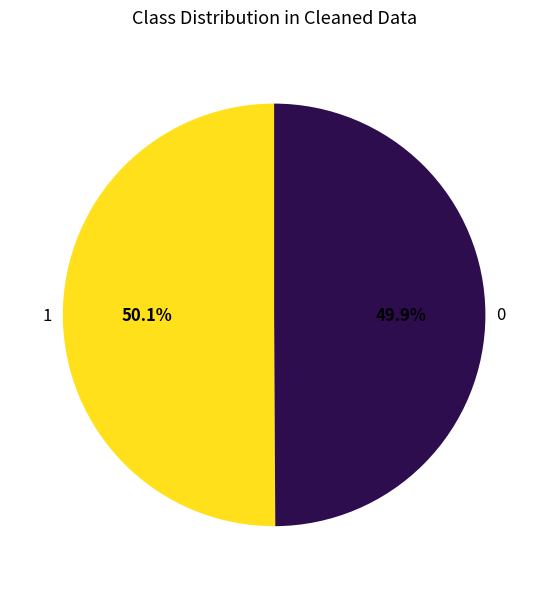

Is there a majority slice in this chart?

Yes